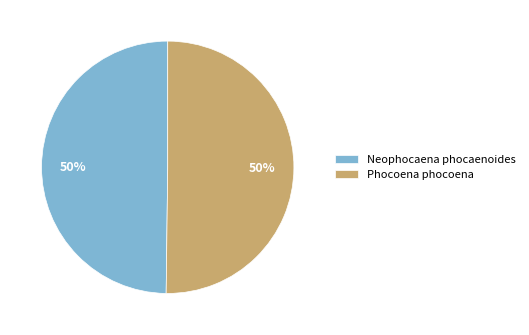

To the nearest percent, what is the average slice percentage?

50%